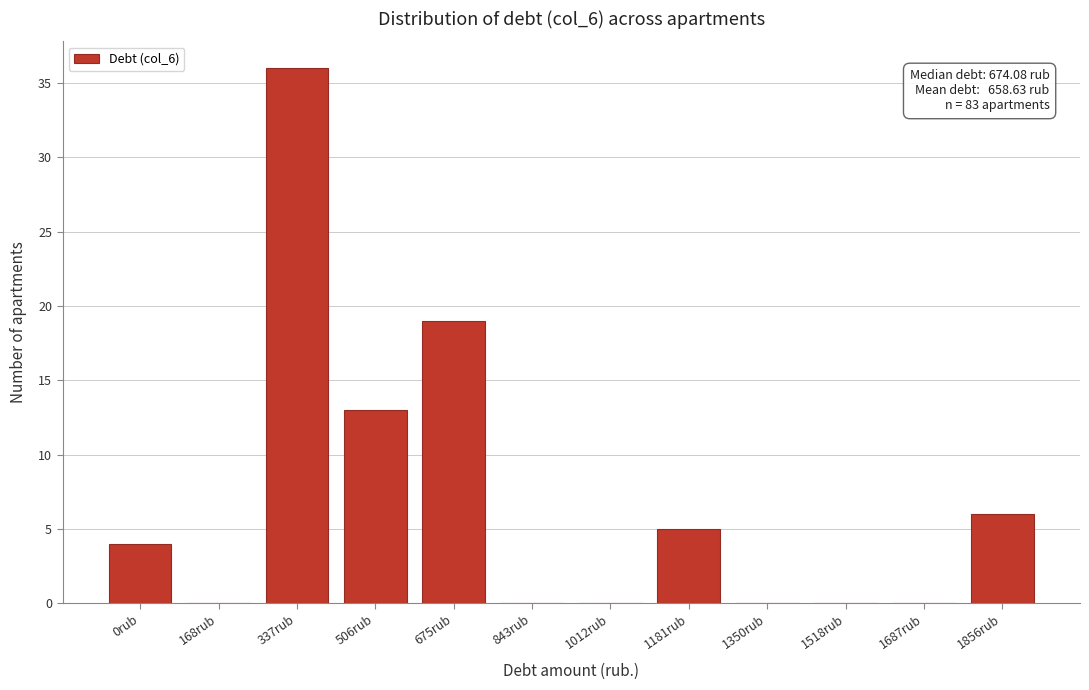

Reading left to right, list all the values displayed in this chart.

0rub=4	168rub=0	337rub=36	506rub=13	675rub=19	843rub=0	1012rub=0	1181rub=5	1350rub=0	1518rub=0	1687rub=0	1856rub=6